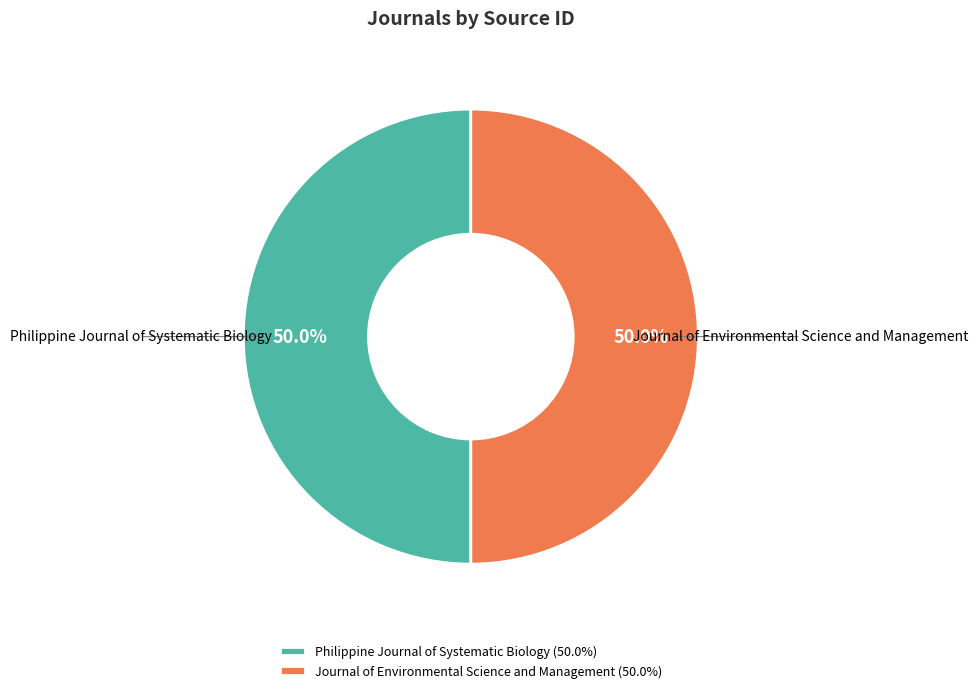

What percentage is the Philippine Journal of Systematic Biology slice, to the nearest percent?

50%